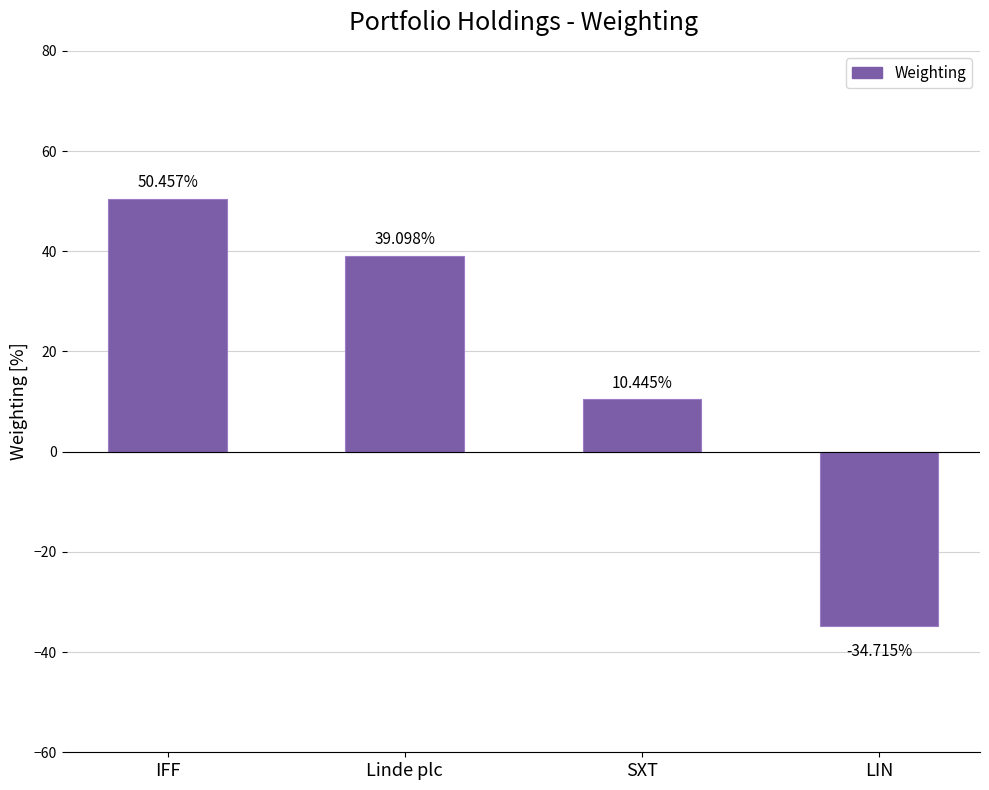

What is the difference between the second highest and second lowest values?

28.7